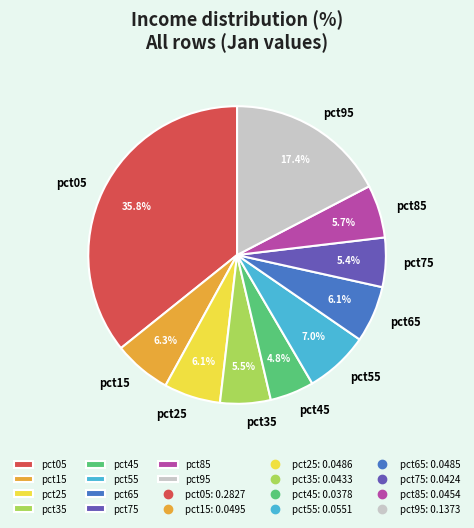

Count the number of slices in the pie.

10